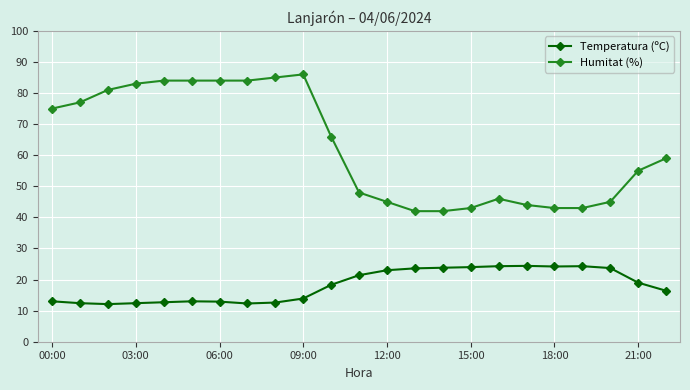

What is the average value of the Temperatura (ºC) series?

18.2